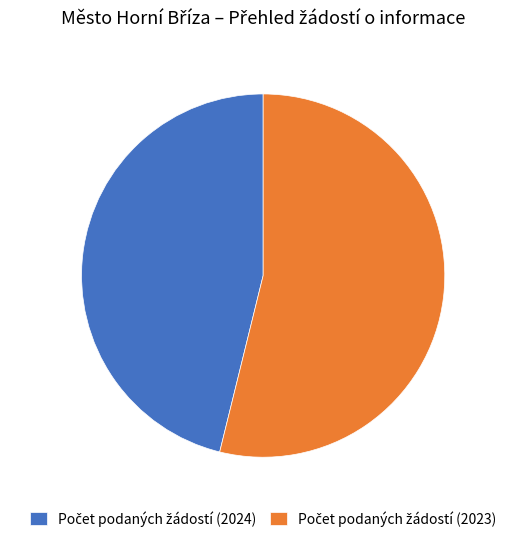

Does any single category account for the majority?

Yes